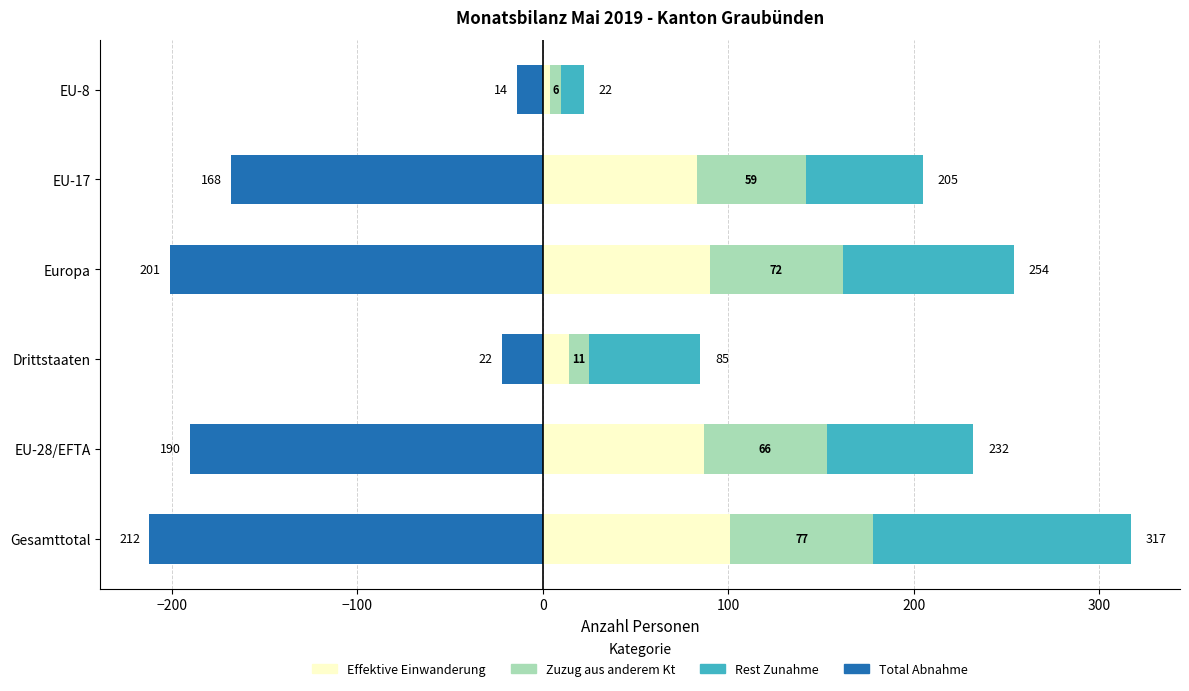

How many data points does each series have?

6